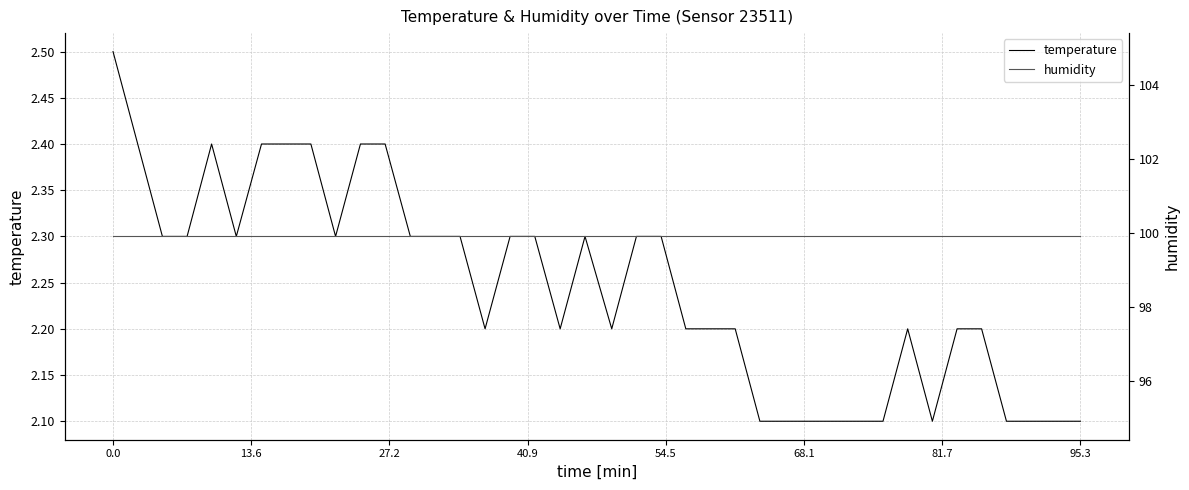

Reading left to right, list all the values displayed in this chart.

temperature: 2.5	2.4	2.3	2.3	2.4	2.3	2.4	2.4	2.4	2.3	2.4	2.4	2.3	2.3	2.3	2.2	2.3	2.3	2.2	2.3	2.2	2.3	2.3	2.2	2.2	2.2	2.1	2.1	2.1	2.1	2.1	2.1	2.2	2.1	2.2	2.2	2.1	2.1	2.1	2.1
humidity: 99.9	99.9	99.9	99.9	99.9	99.9	99.9	99.9	99.9	99.9	99.9	99.9	99.9	99.9	99.9	99.9	99.9	99.9	99.9	99.9	99.9	99.9	99.9	99.9	99.9	99.9	99.9	99.9	99.9	99.9	99.9	99.9	99.9	99.9	99.9	99.9	99.9	99.9	99.9	99.9